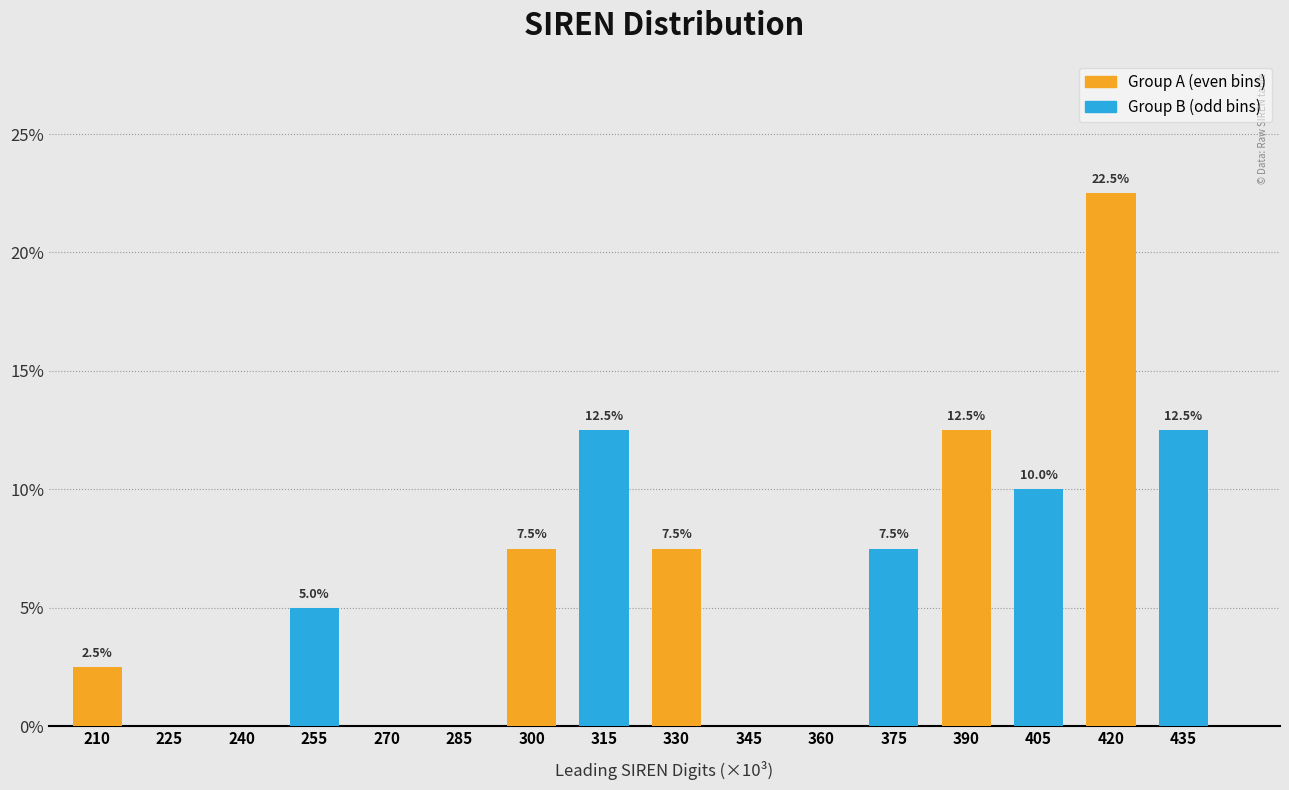

Which category has the highest value across all series?

420